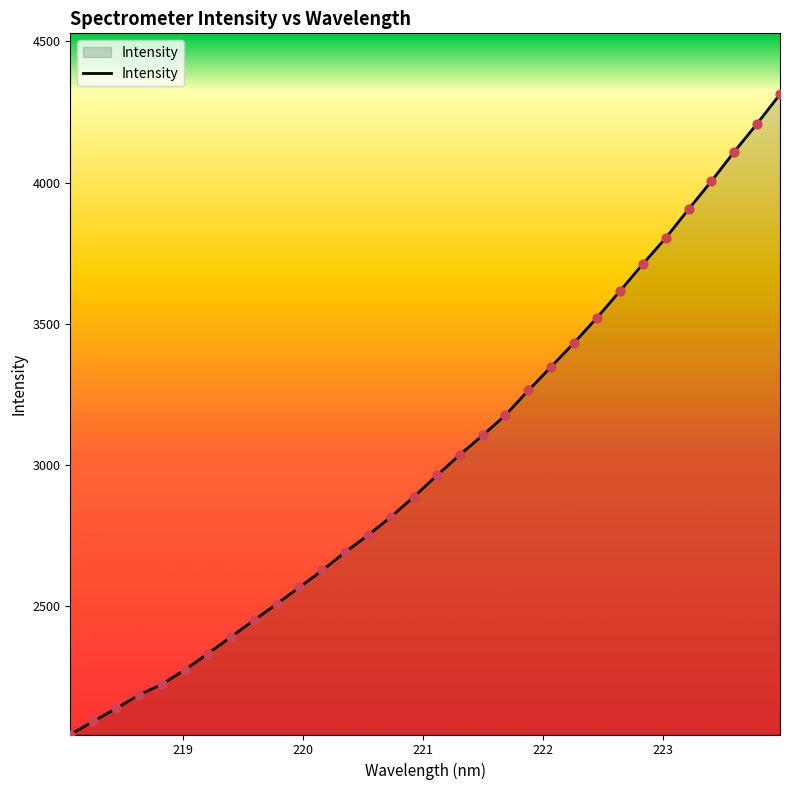

What is the difference between the maximum and minimum values?

2265.5